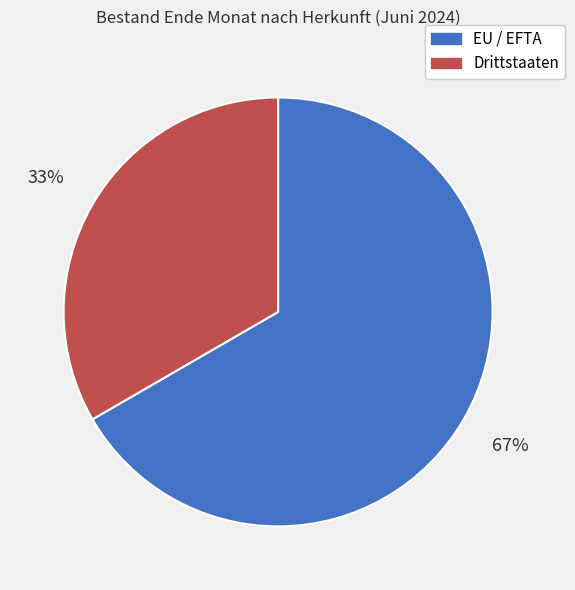

The Drittstaaten slice represents 33% of the pie. True or false?

True